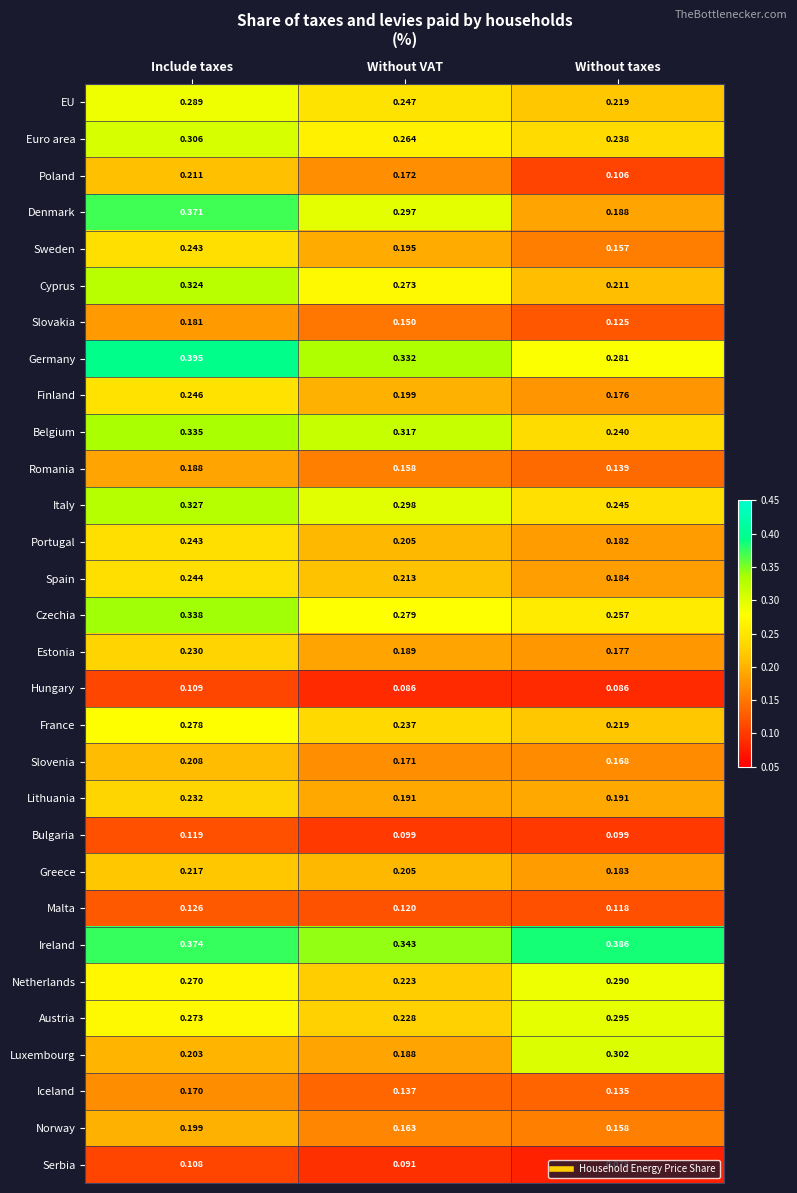

Which label corresponds to the smallest value in the chart?

Without taxes